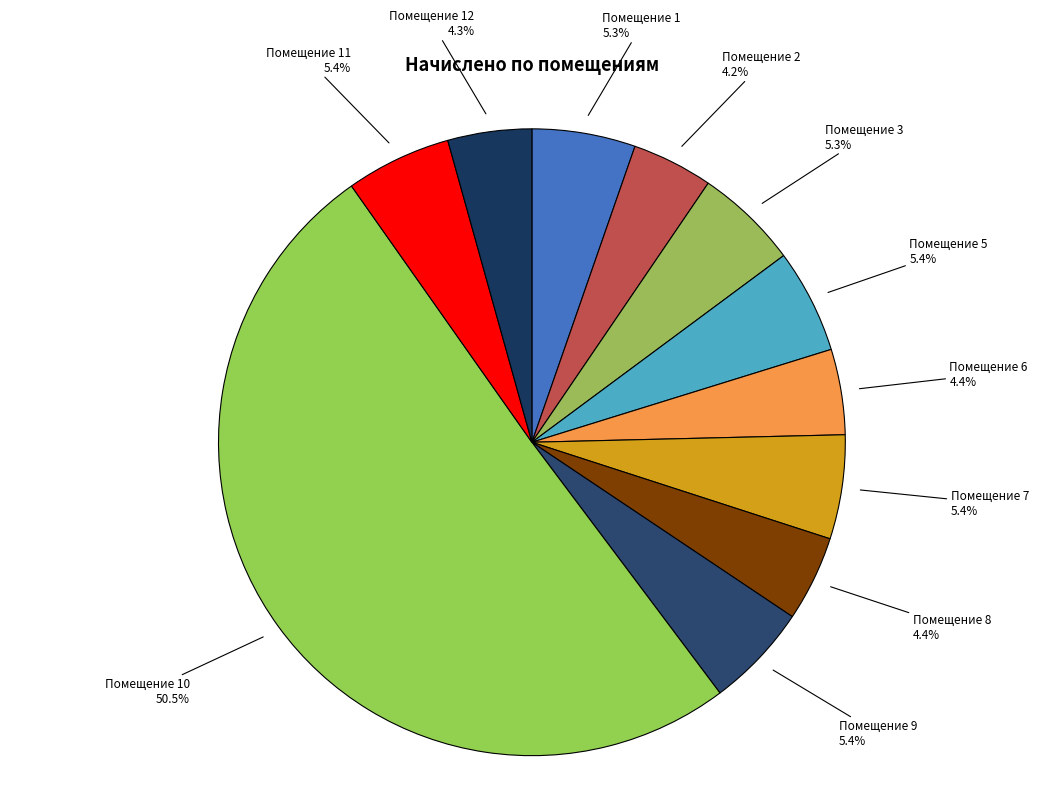

What is the largest slice in the pie chart?

Помещение 10